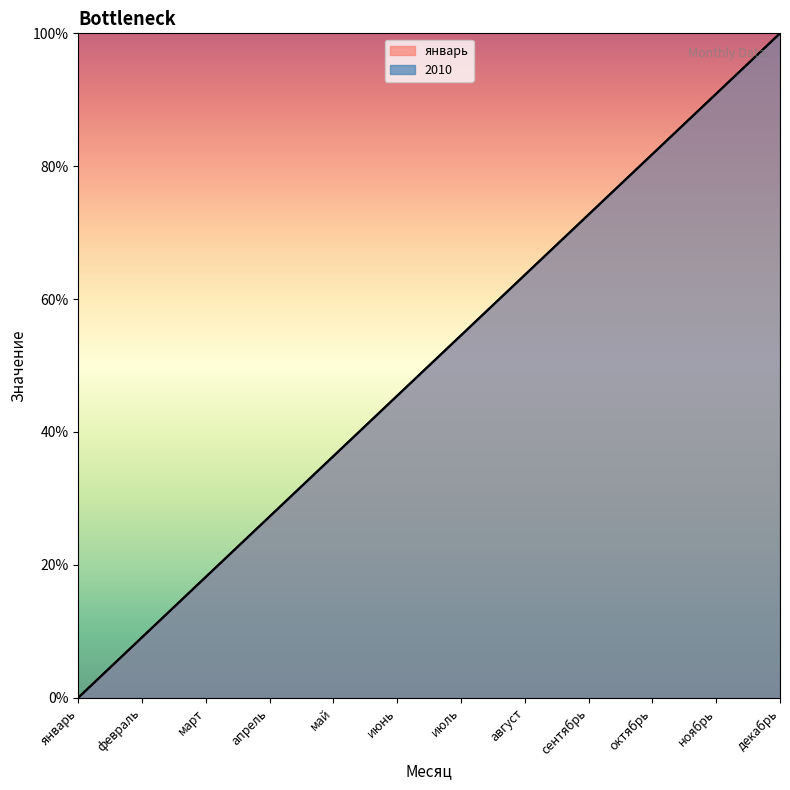

What is the value of the январь point at the 4th from the left?

27.3